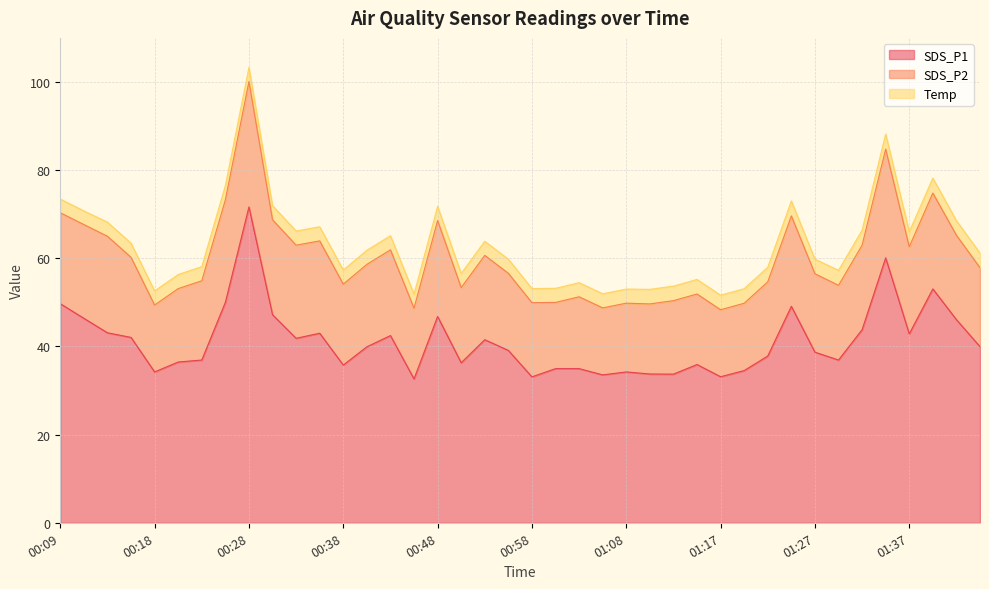

True or false: SDS_P1 and Temp cross at least once.

False